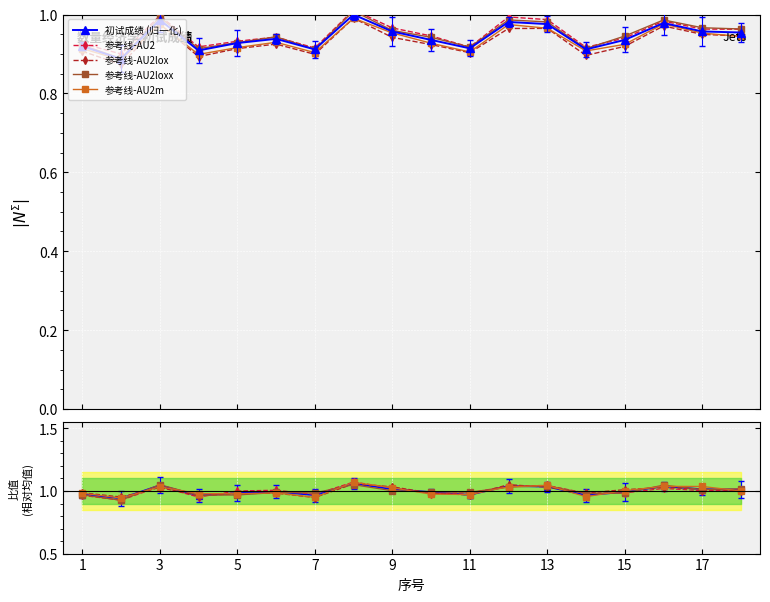

Which series ends up on top after the final intersection of 参考线-AU2lox and 参考线-AU2?

参考线-AU2